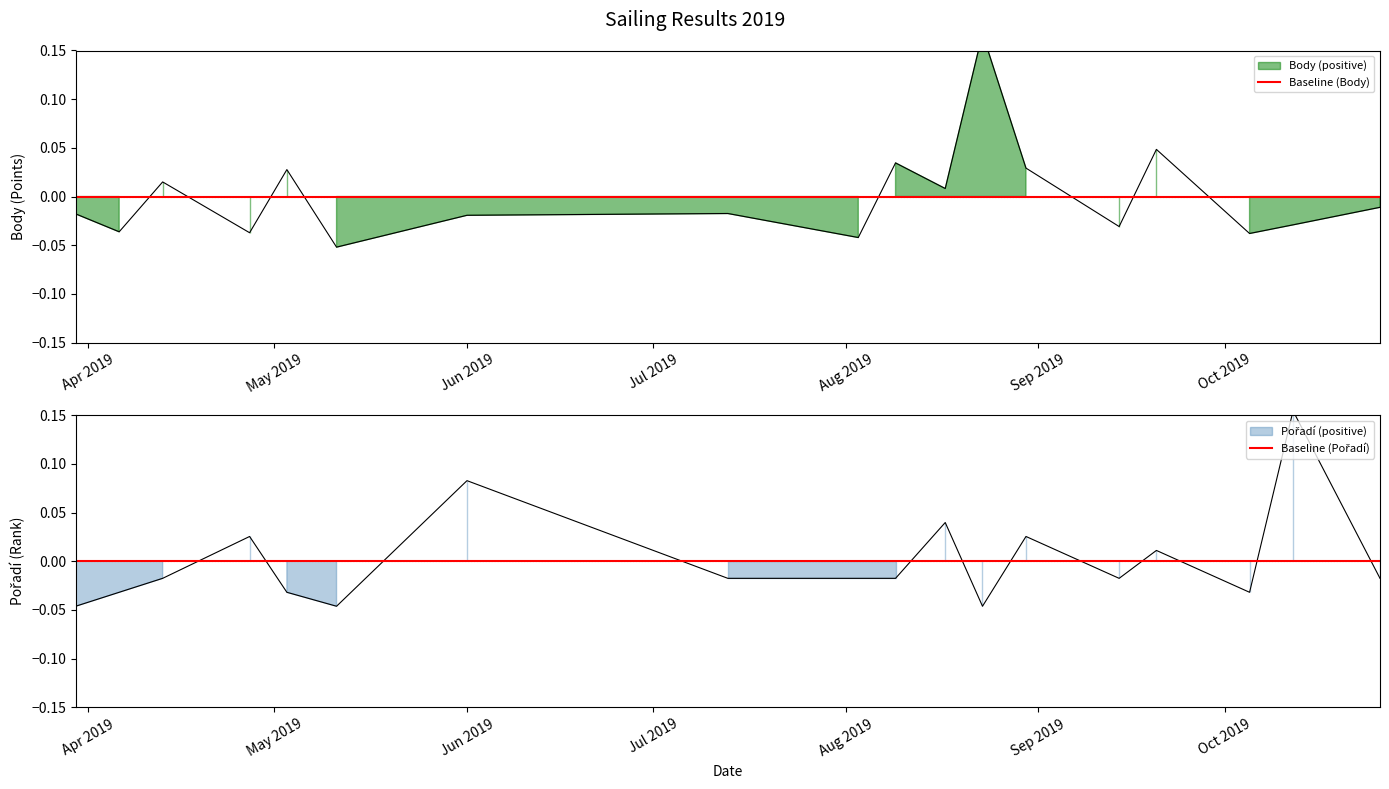

True or false: Pořadí and Body cross at least once.

True